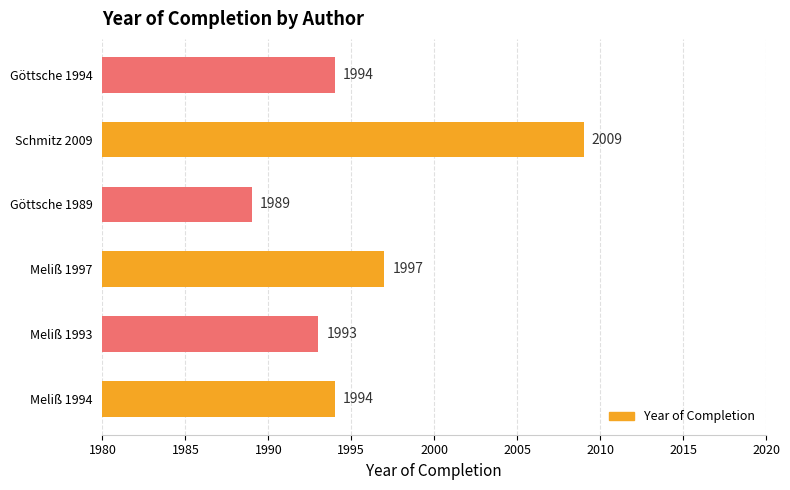

Read the value at Schmitz 2009, to the nearest 10.

2010